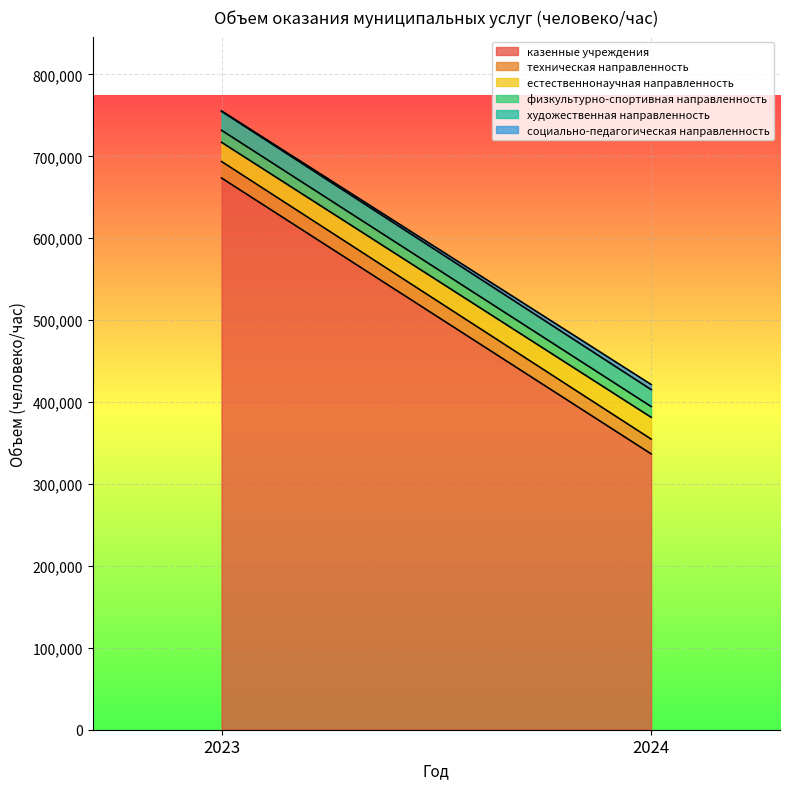

Which series has the widest spread of values?

казенные учреждения